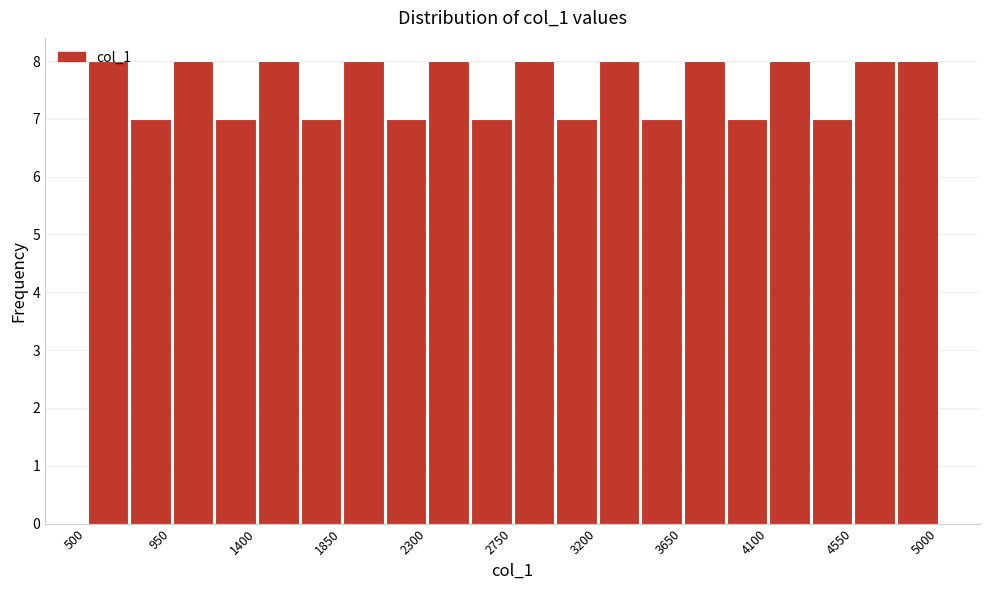

How tall is the bar that spans 1625 to 1850 on the x-axis? Neither the bar edges nor the heights are printed on the chart, so give them approximately, as read against the axes.

7